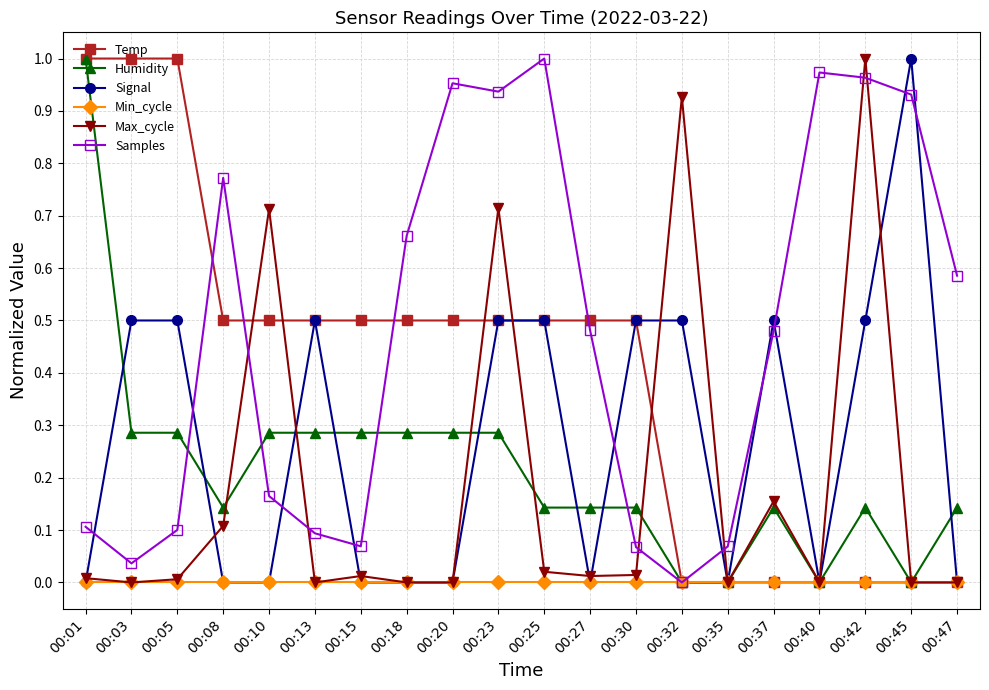

Between 00:08 and 00:45, which series saw the biggest shift?

Signal